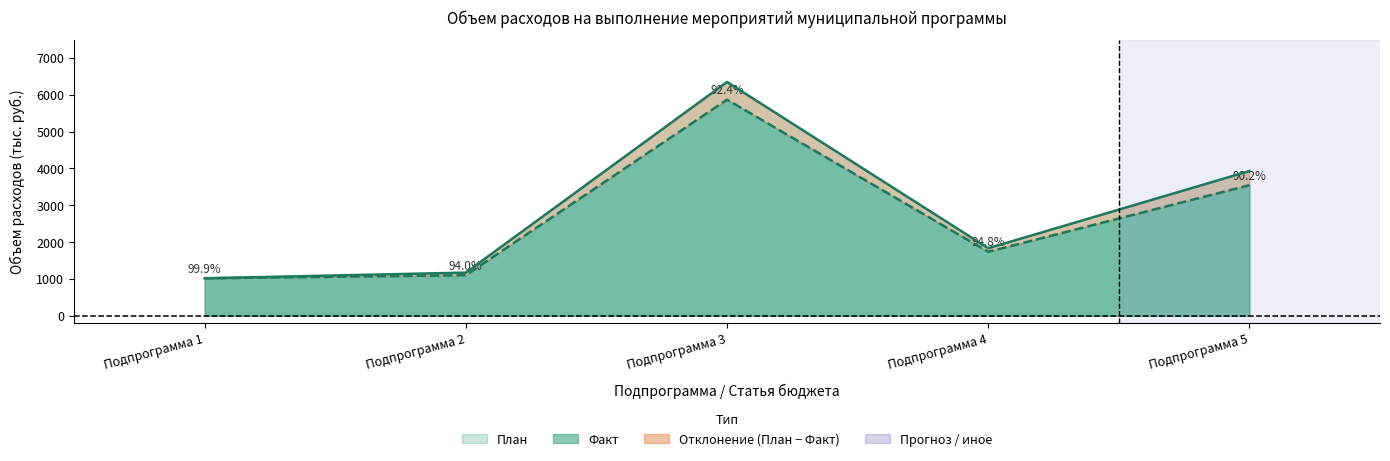

Which category has the highest value in the Факт series?

Подпрограмма 3